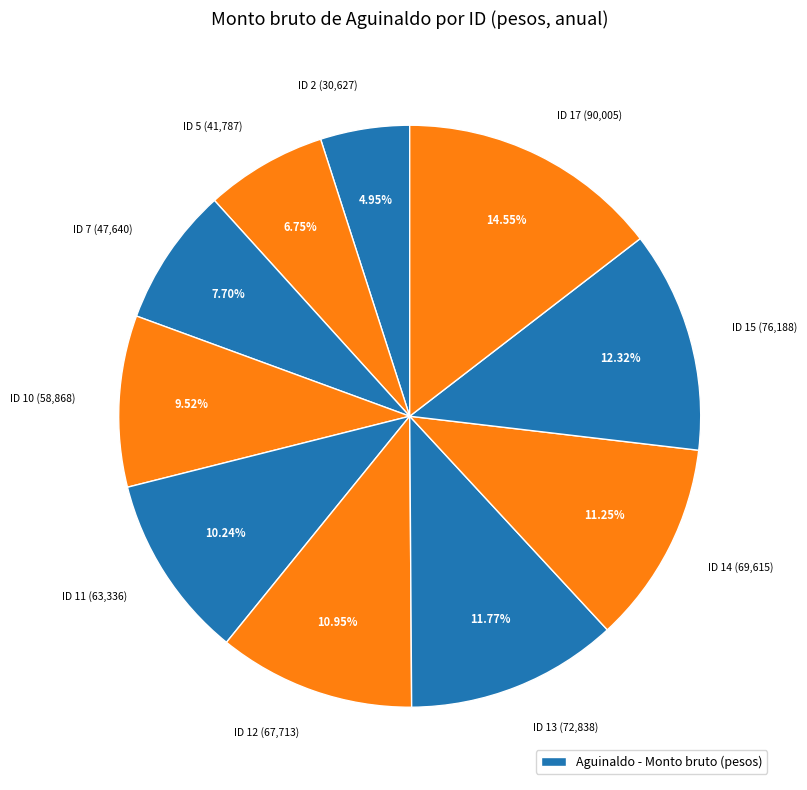

Count the number of slices in the pie.

10